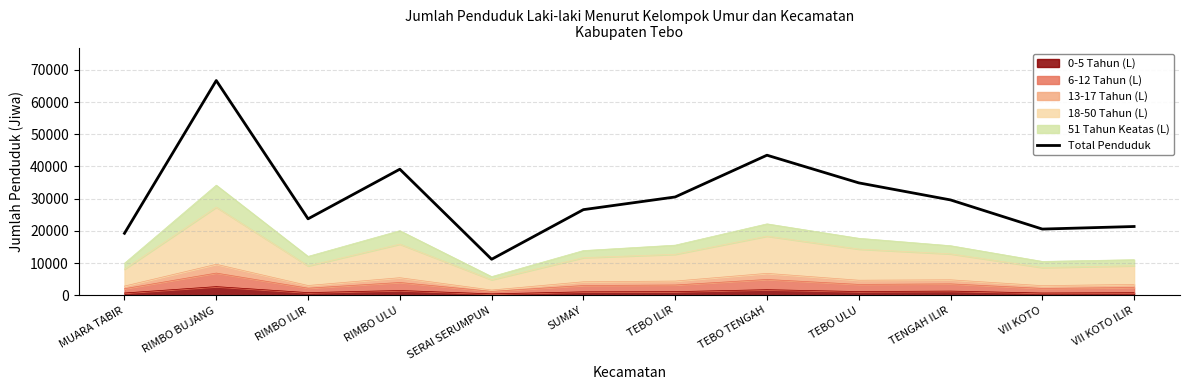

Count the number of values greater than 29625.

5